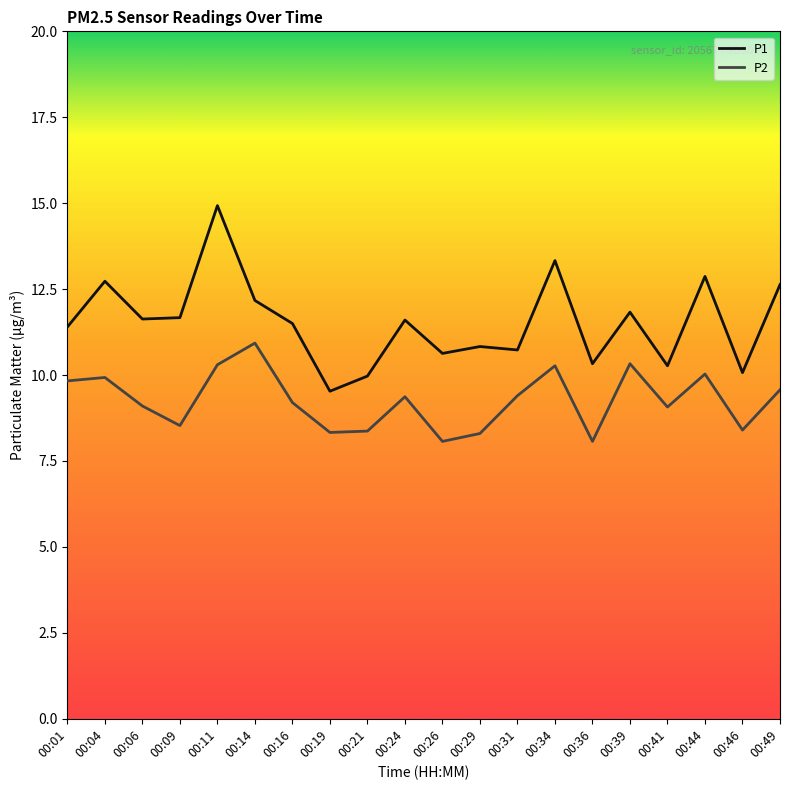

What is the total value across all series at 00:26?

18.7